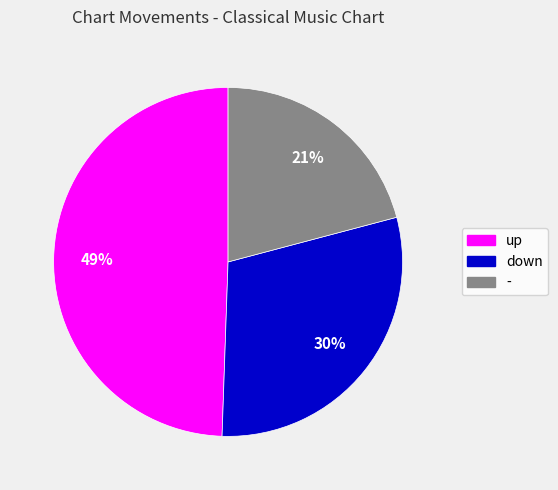

What is the largest slice in the pie chart?

up